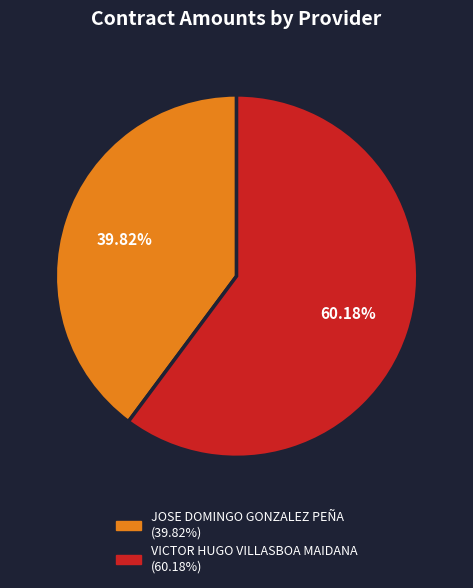

Does JOSE DOMINGO GONZALEZ PEÑA account for over 50% of the chart?

No